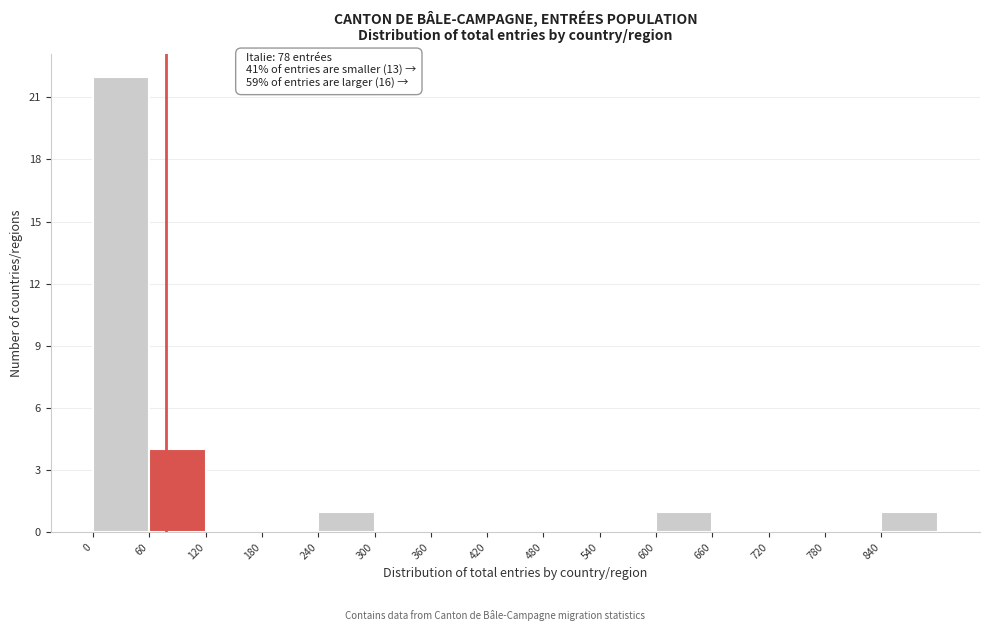

Over which range of the x-axis is the bar tallest?

0 to 60